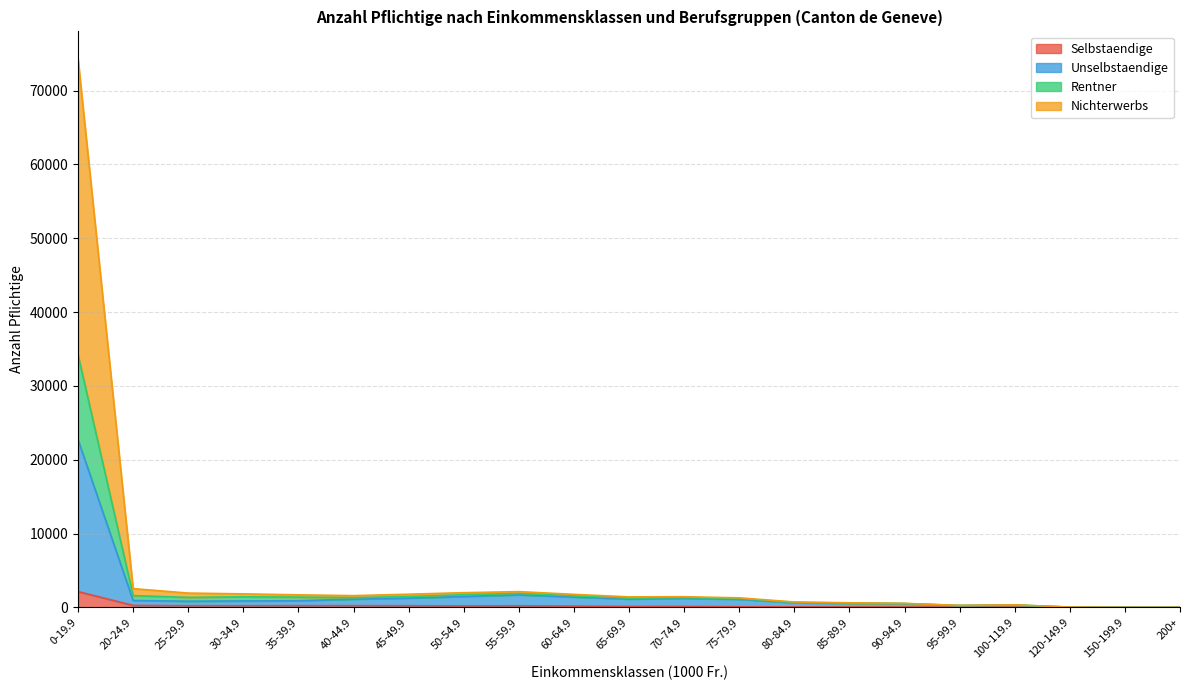

How many lines are shown in the chart?

4